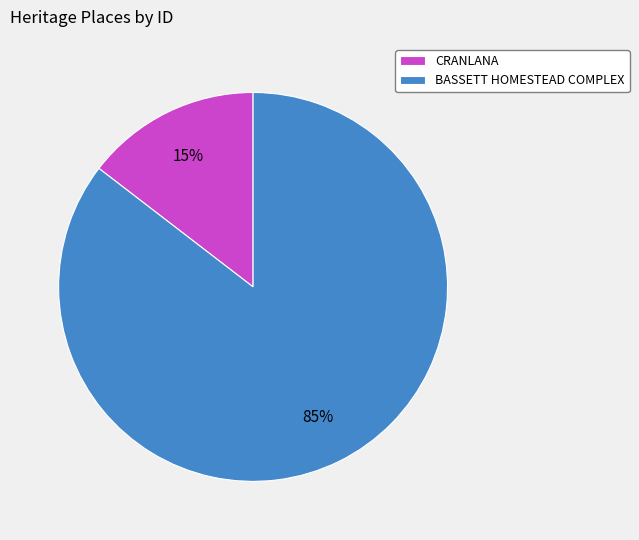

Is there a majority slice in this chart?

Yes